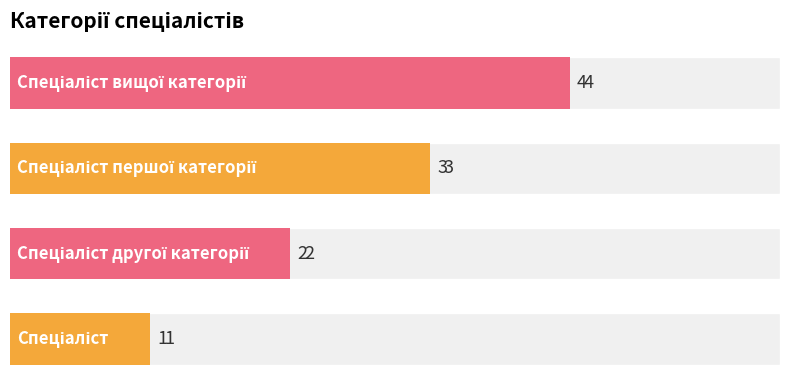

How many values are between 2 and 4?

3